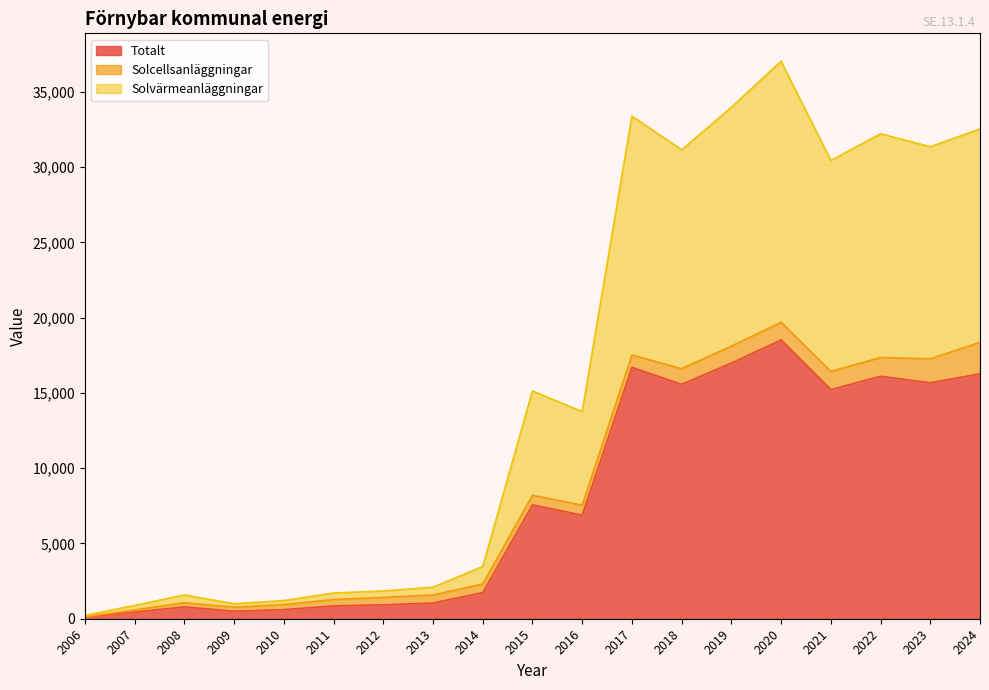

What are all the series names shown in the legend?

Totalt, Solcellsanläggningar, Solvärmeanläggningar